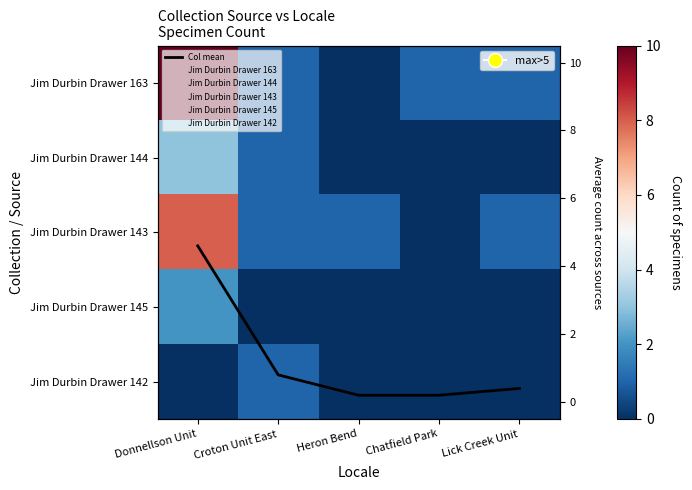

What is the average value of the Jim Durbin Drawer 144 series?

0.8